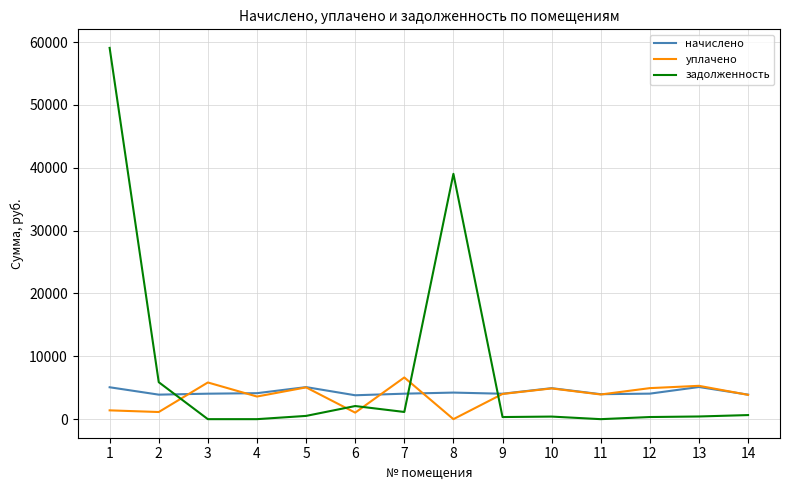

Rank the series at 2 from lowest to highest value.

уплачено, начислено, задолженность